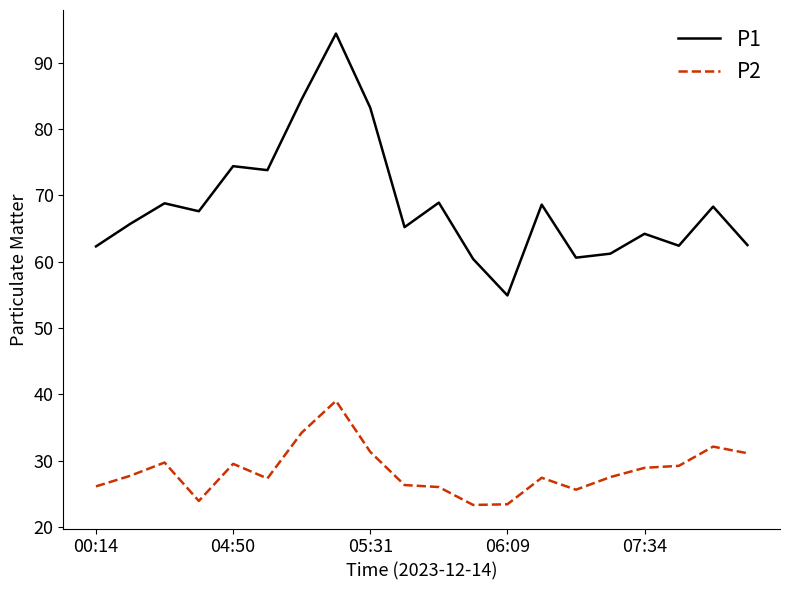

True or false: P2 and P1 cross at least once.

False